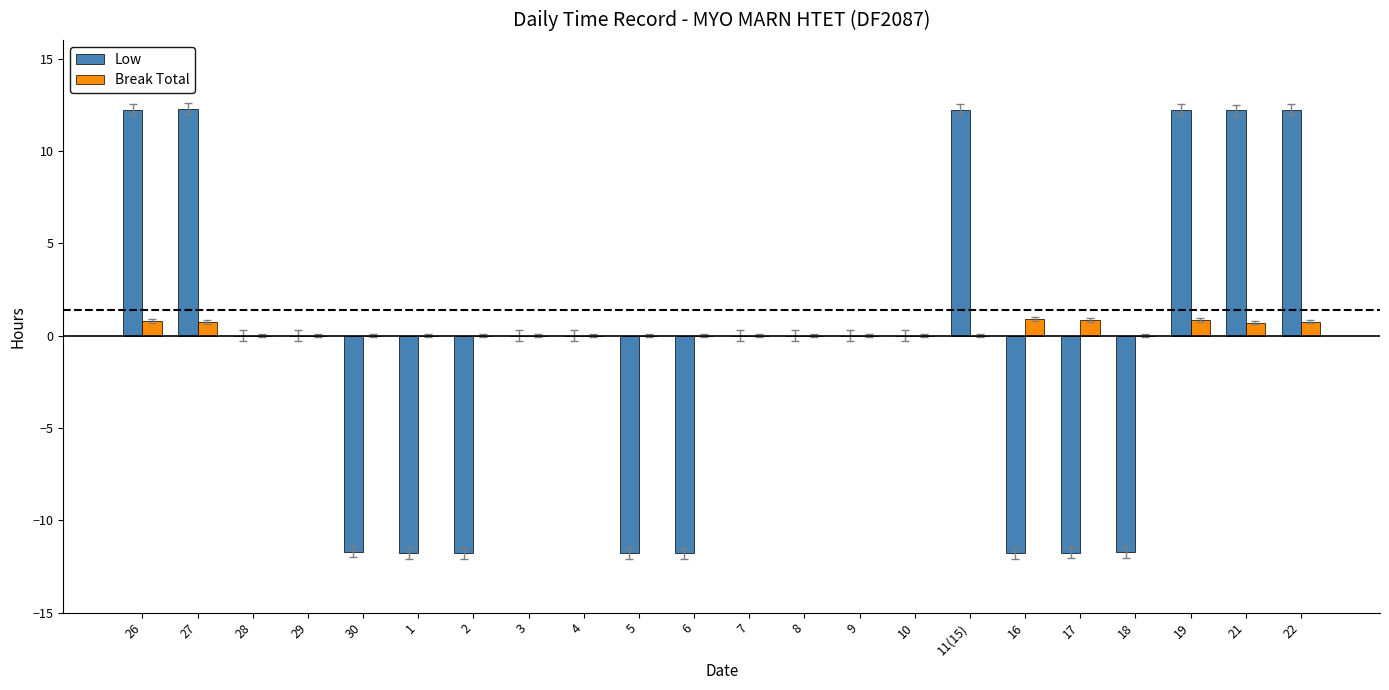

Between 11(15) and 18, which series saw the biggest shift?

Low